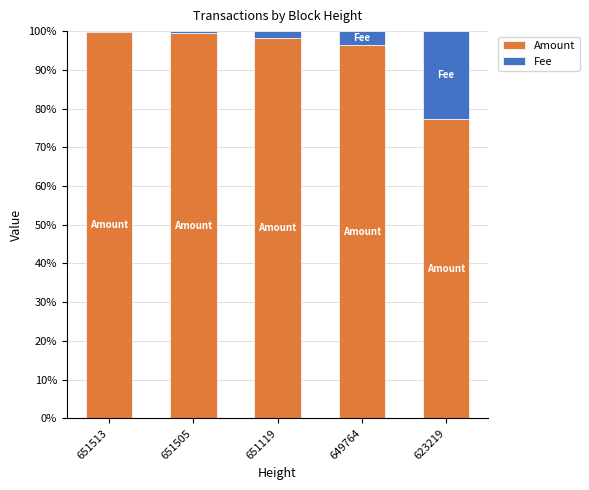

Count the number of data series in this chart.

2